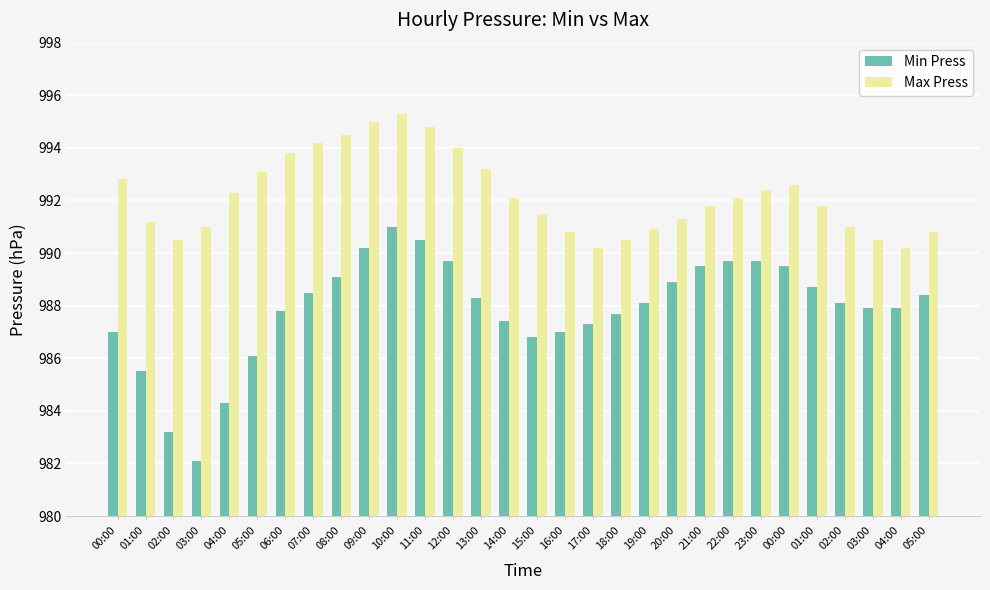

Rank the series at 01:00 from highest to lowest value.

Max Press, Min Press